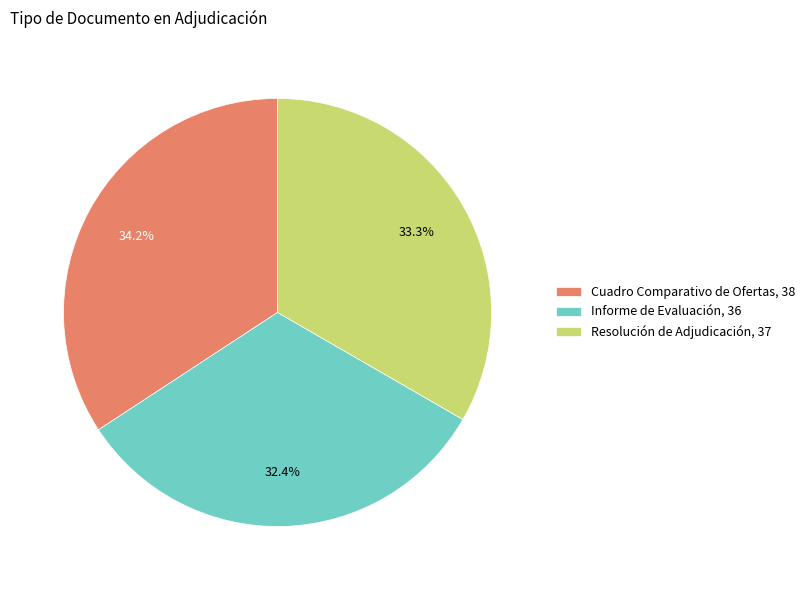

To the nearest percent, what percentage of the pie is Resolución de Adjudicación?

33%